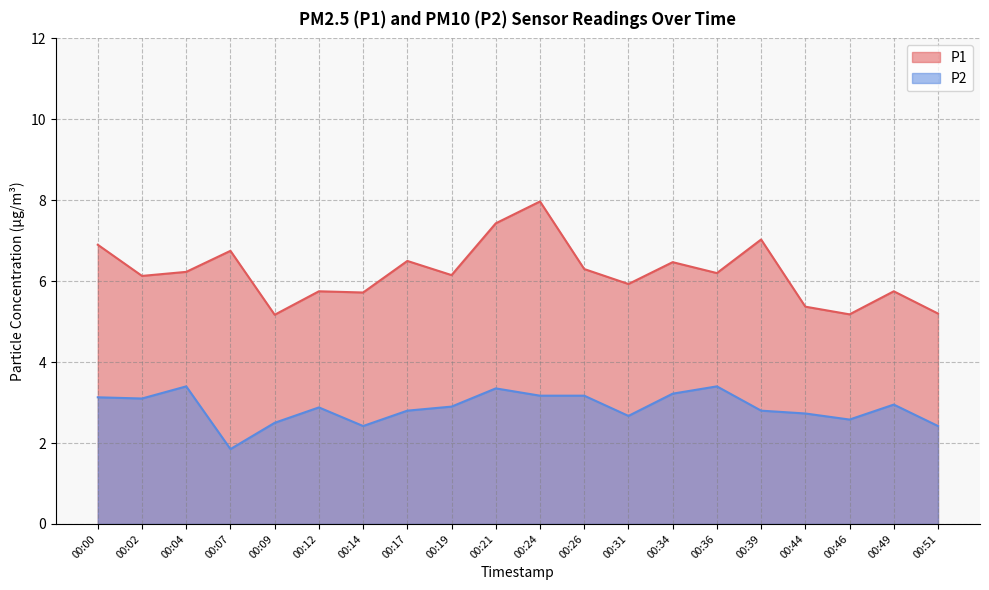

At which category does the chart reach its minimum across all series?

00:07